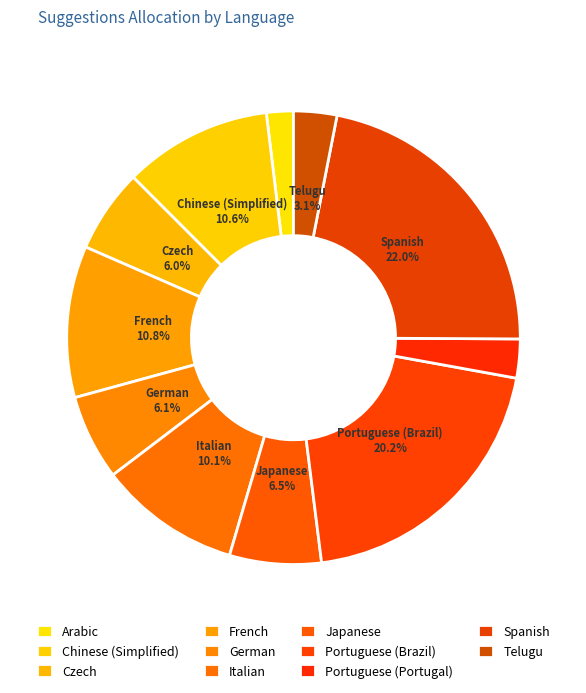

What is the smallest slice in the pie chart?

Arabic